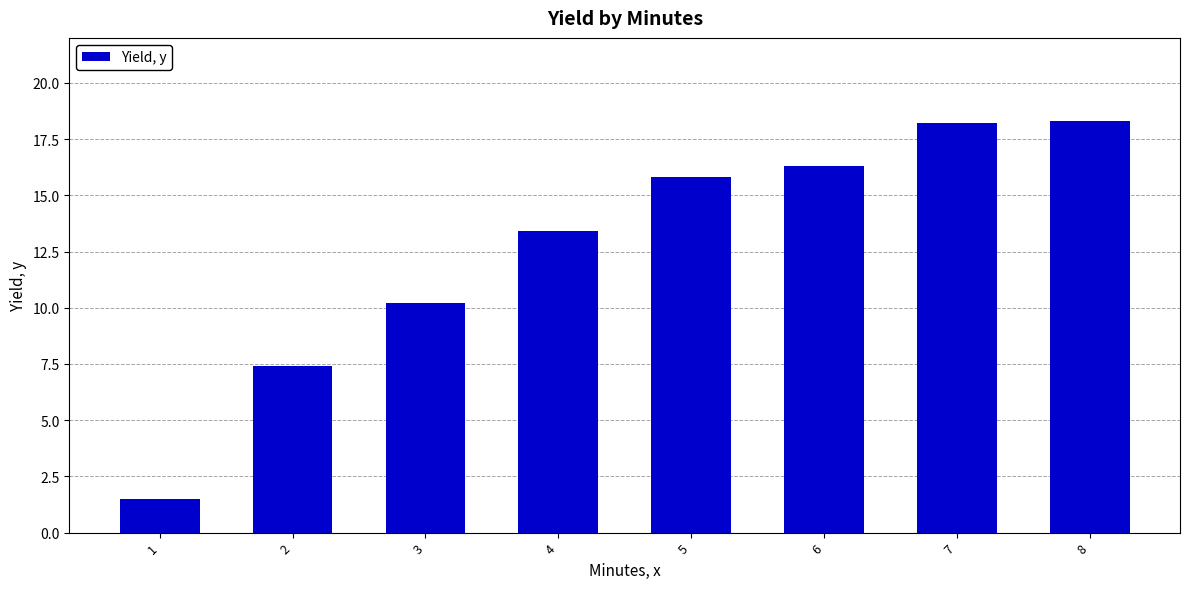

True or false: the data shows 18.3 at 8.

True